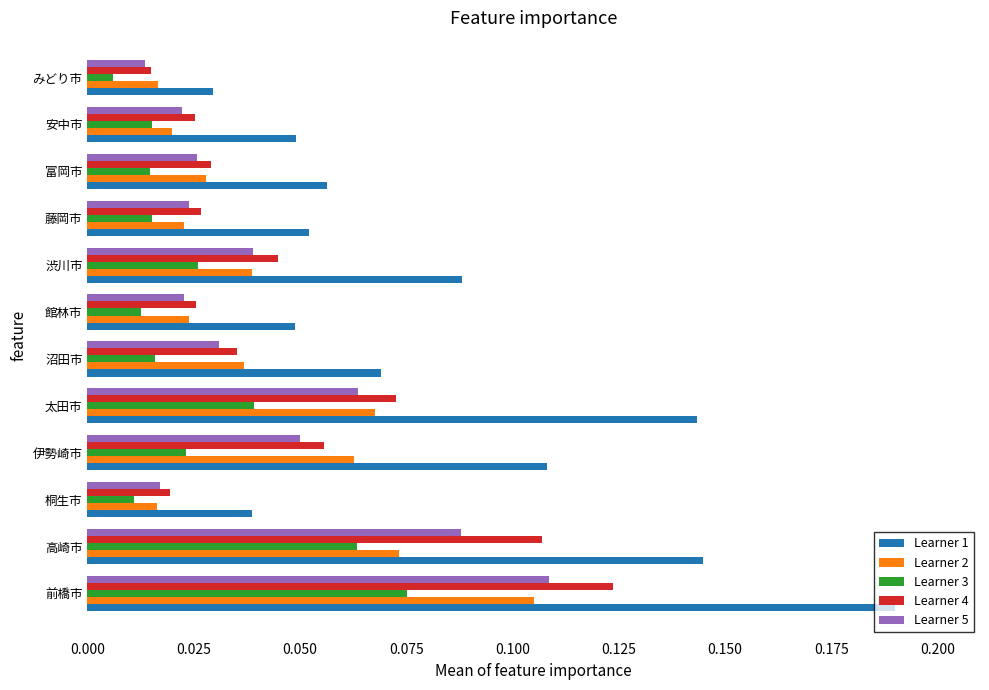

Which series has the largest range (max minus min)?

Learner 1